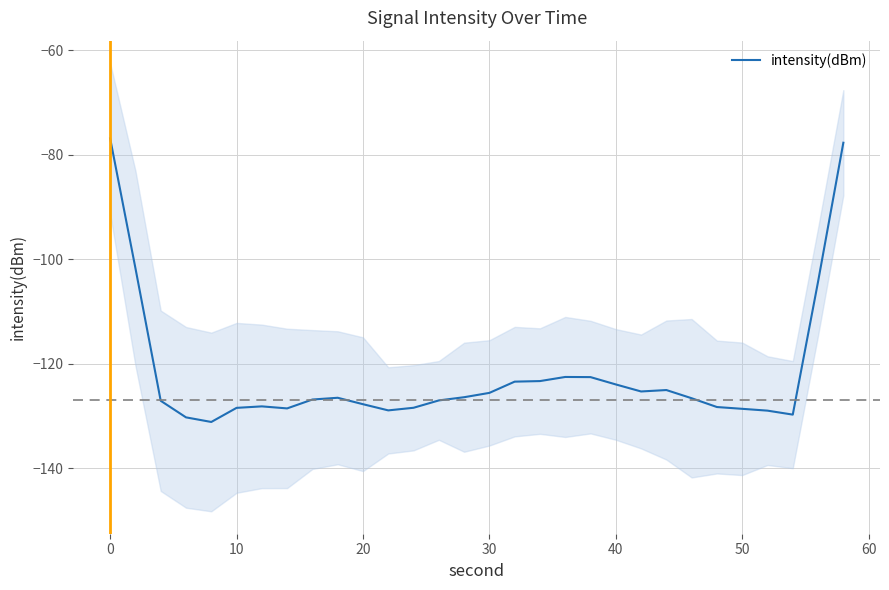

True or false: intensity(dBm) has a value of -50.6 at 20.

False